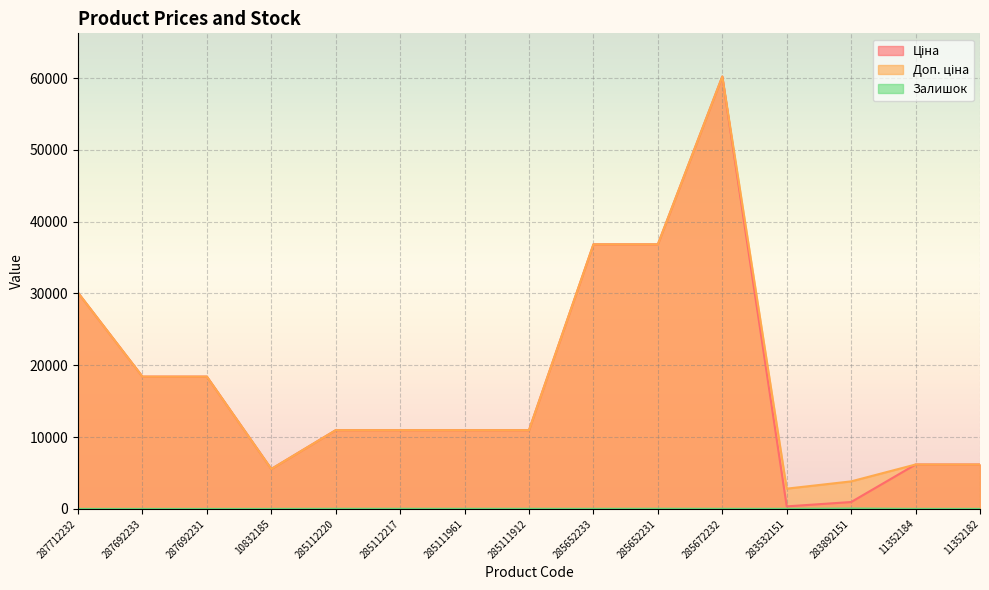

What is the value of the Ціна point at the 15th from the left?

6182.6